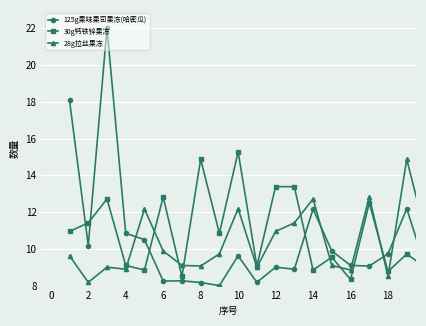

Count the number of data series in this chart.

3